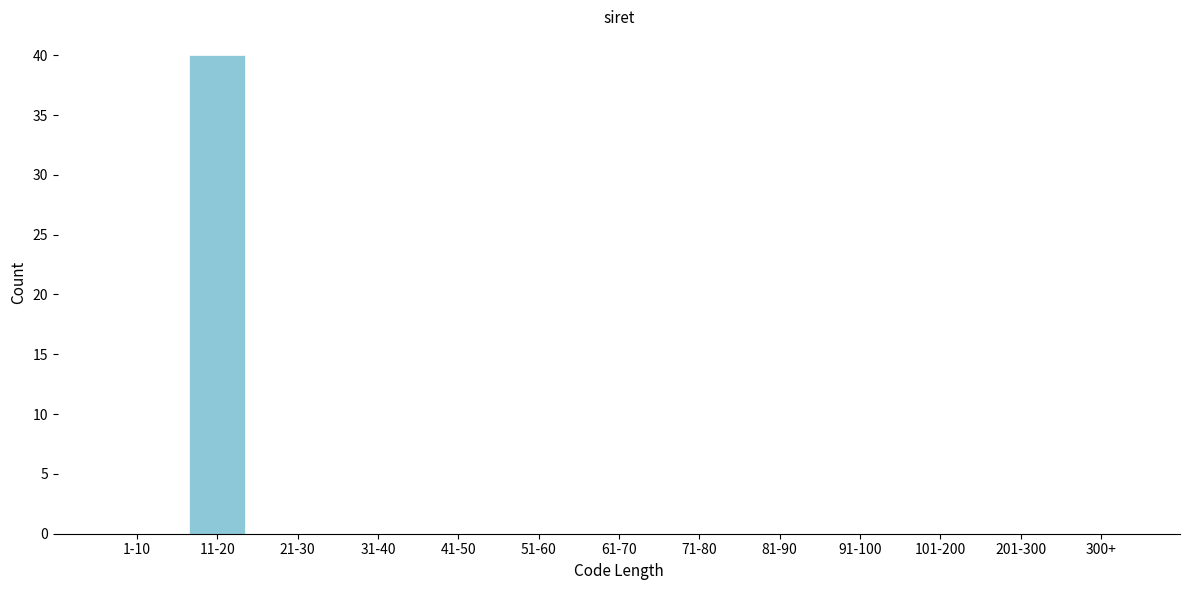

Reading right to left, transcribe all the data shown in this chart.

300+=0	201-300=0	101-200=0	91-100=0	81-90=0	71-80=0	61-70=0	51-60=0	41-50=0	31-40=0	21-30=0	11-20=40	1-10=0